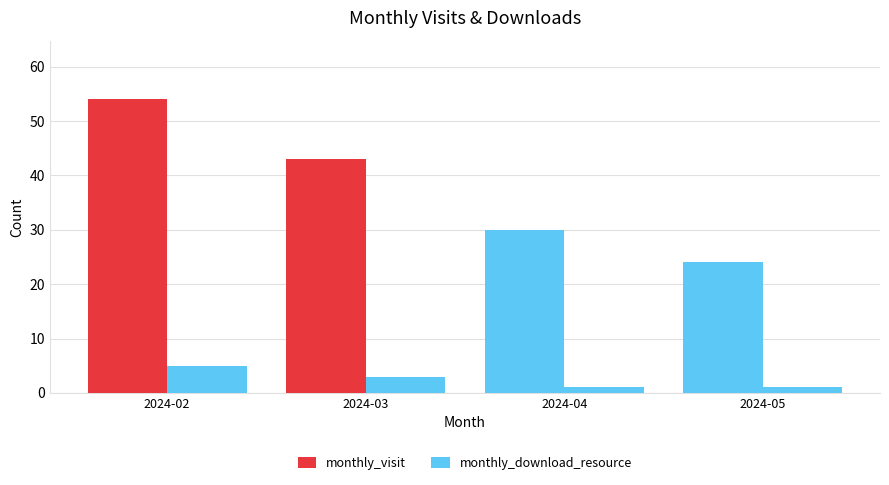

Reading right to left, what are all the values shown in this chart?

monthly_visit: 2024-05=24	2024-04=30	2024-03=43	2024-02=54
monthly_download_resource: 2024-05=1	2024-04=1	2024-03=3	2024-02=5